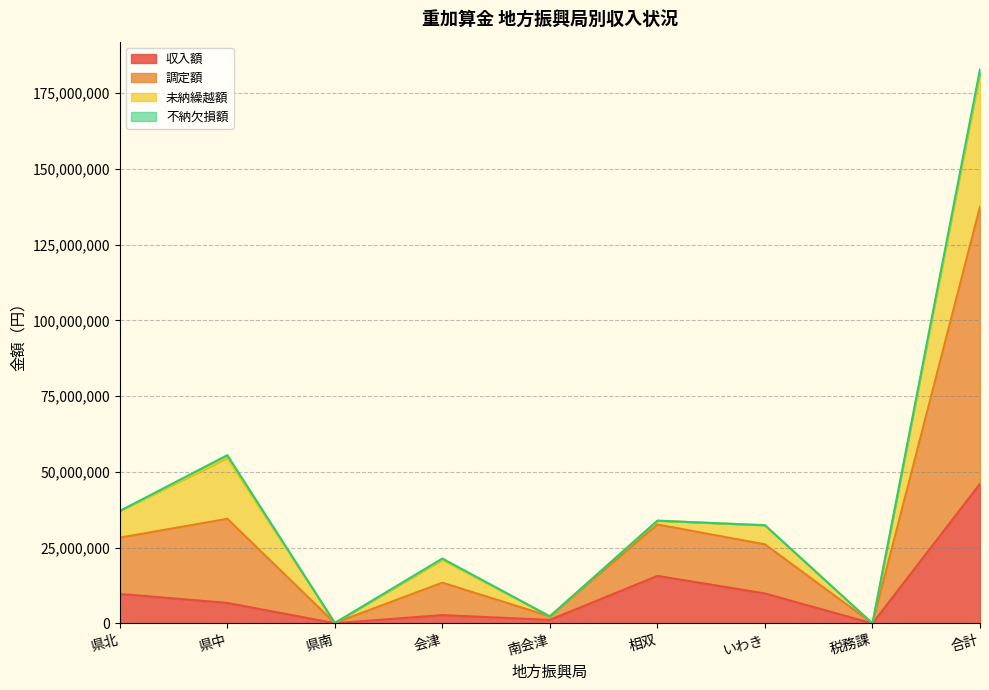

At which category is the sum across all series the highest?

合計